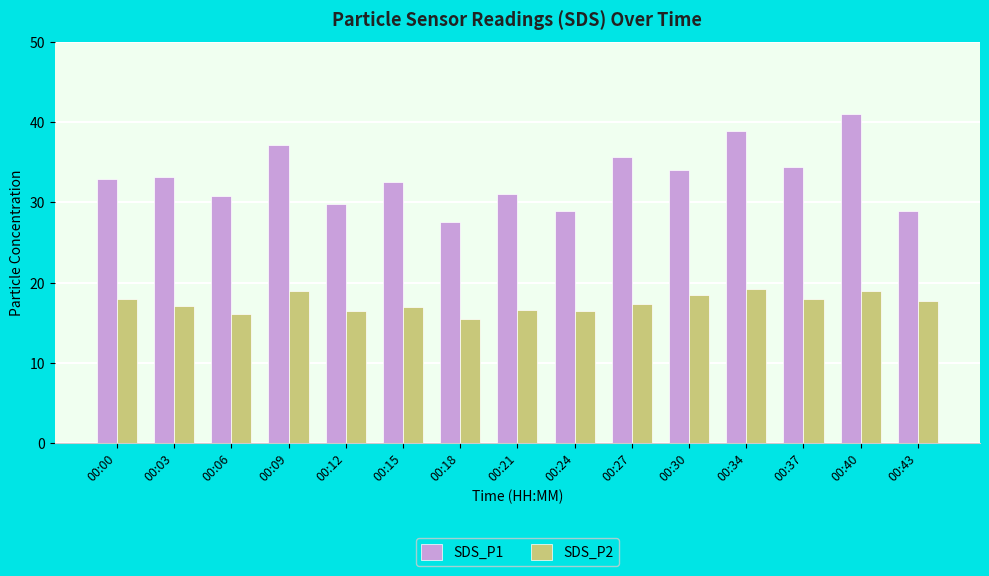

What is the approximate value of SDS_P1 at 00:30?

34.1